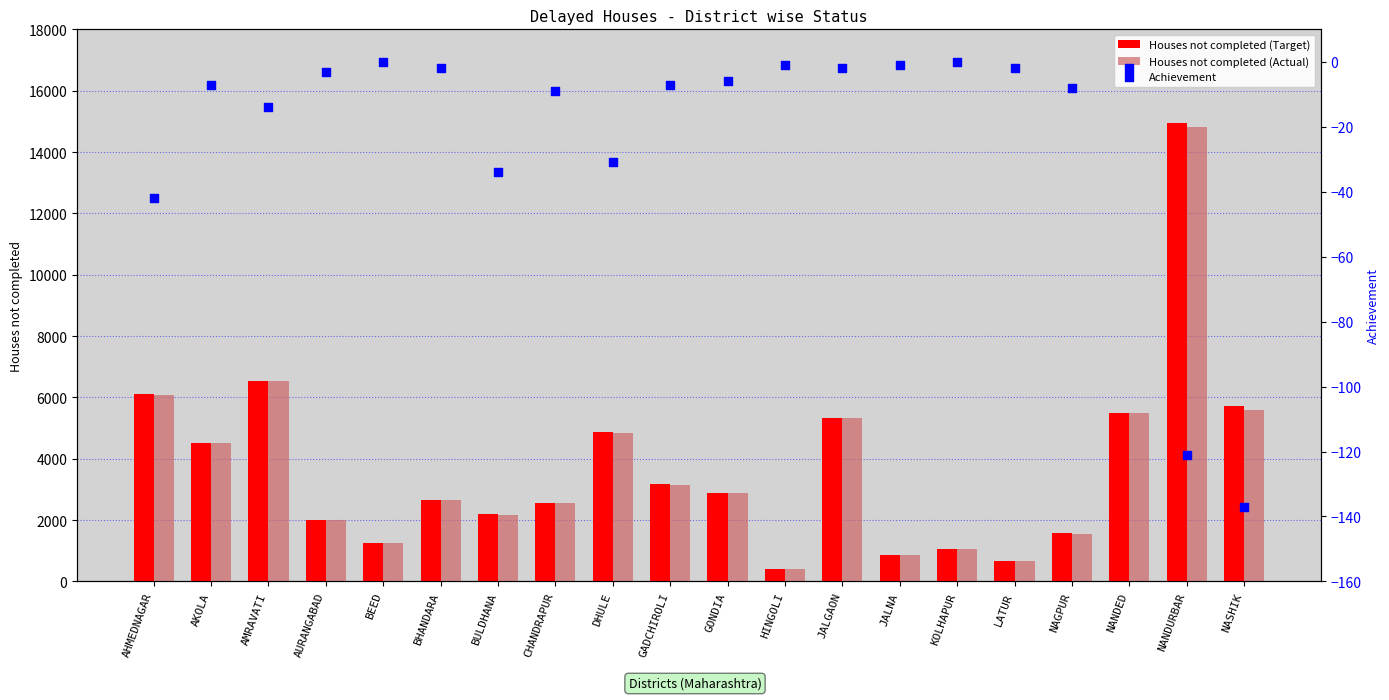

What are all the series names shown in the legend?

Houses not completed (Target), Houses not completed (Actual), Achievement